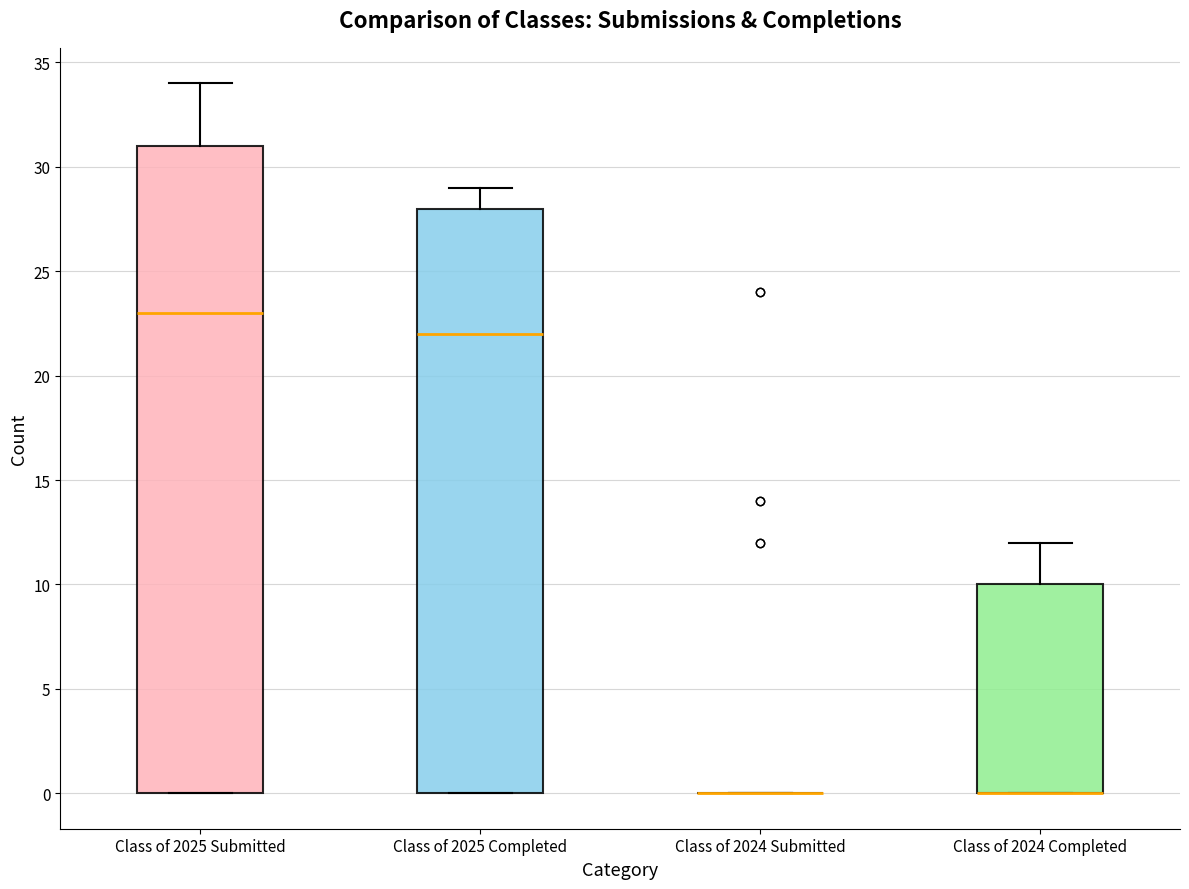

Reading left to right, read every box against the y-axis: the position of its median line, the range the box covers, and the ends of its whiskers. The values are not printed on the chart, so give them approximately, as read against the axis.

Class of 2025 Submitted: median 23, box 0 to 31, whiskers 0 to 34
Class of 2025 Completed: median 22, box 0 to 28, whiskers 0 to 29
Class of 2024 Submitted: box collapsed to a line at 0, whiskers 0 to 0
Class of 2024 Completed: median 0 (drawn on the box's lower edge), box 0 to 10, whiskers 0 to 12